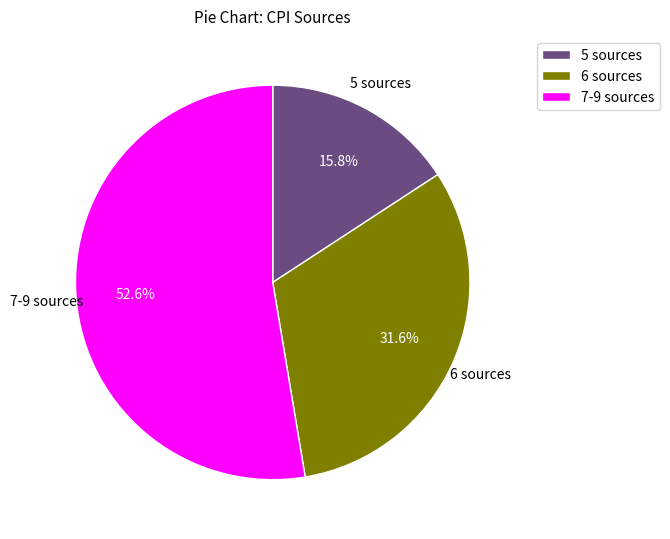

Rank the categories by value from highest to lowest.

7-9 sources, 6 sources, 5 sources